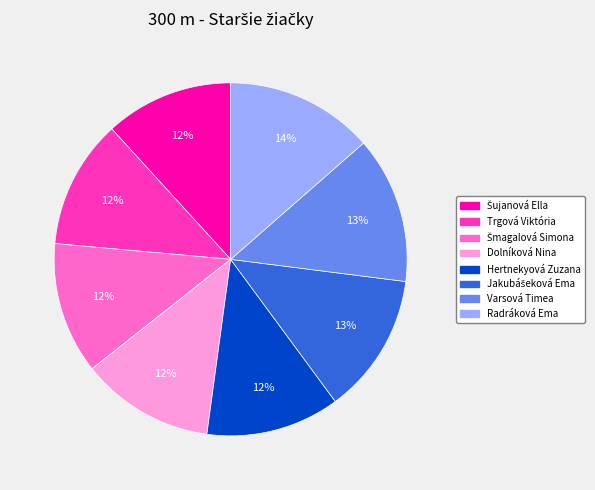

Combined, do Hertnekyová Zuzana and Dolníková Nina account for over 50%?

No